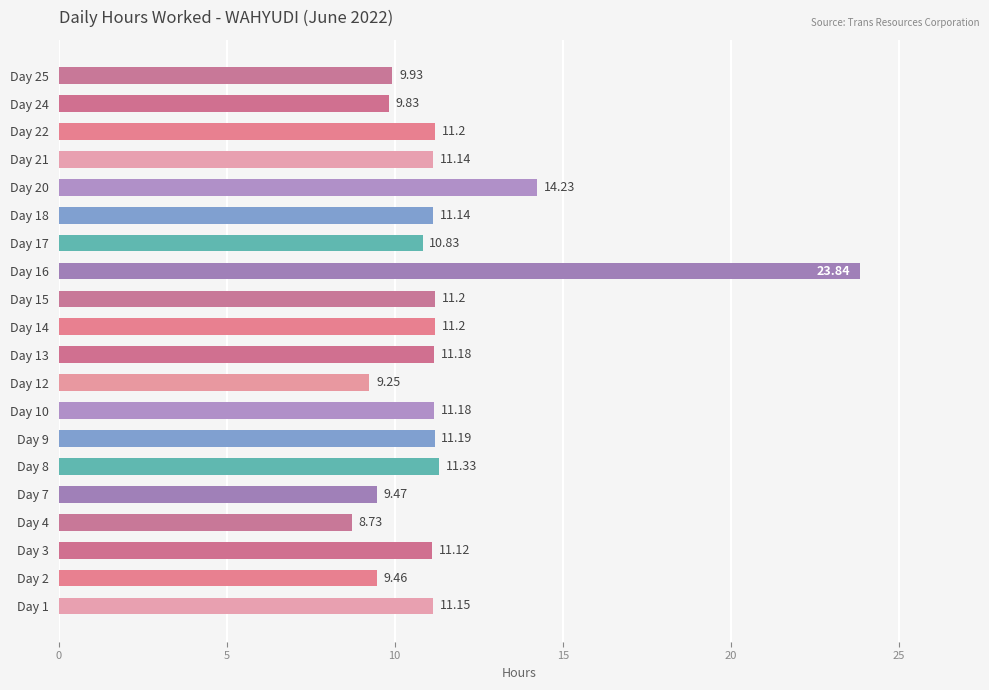

What is the average value?

11.4